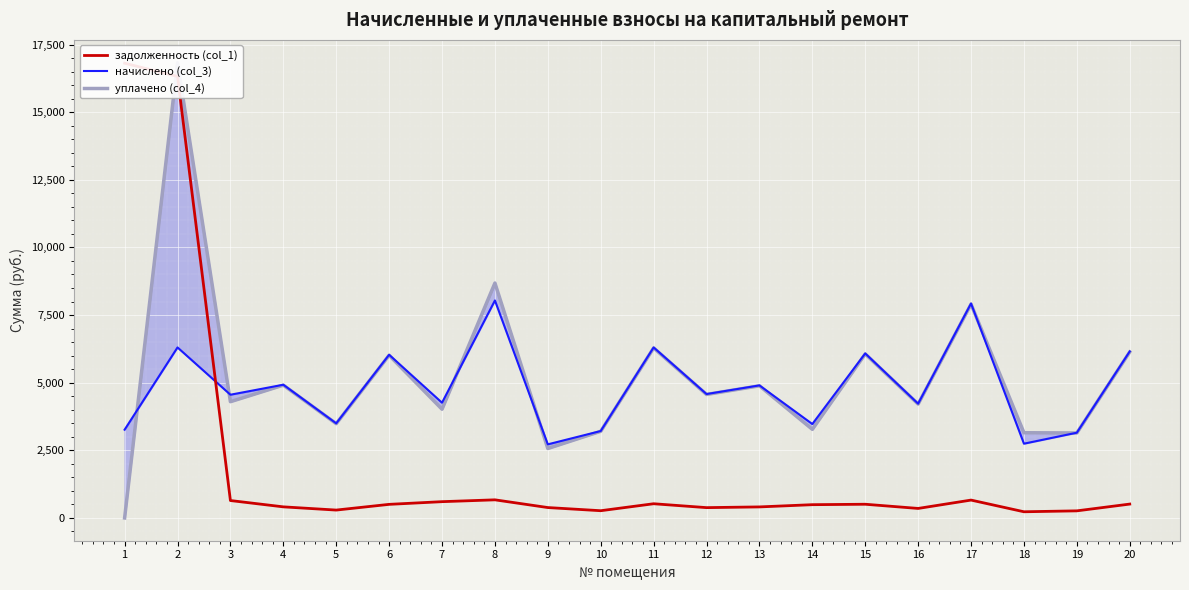

Rank the series by their maximum value, from lowest to highest.

начислено (col_3), задолженность (col_1), уплачено (col_4)